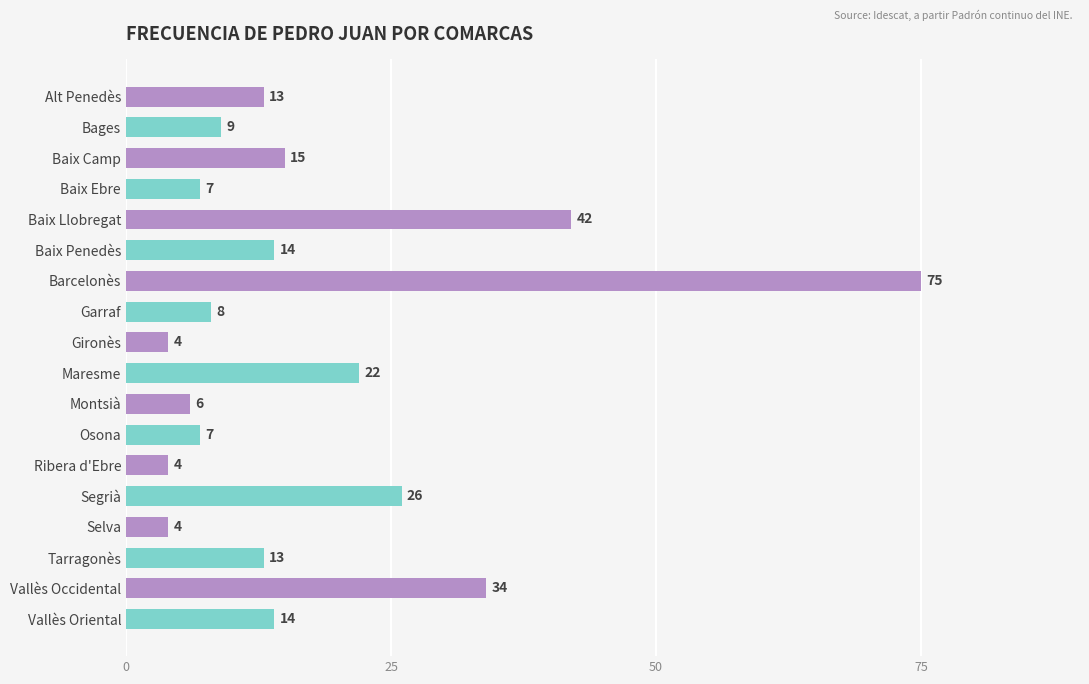

Where is the data nearest to the value 39?

Baix Llobregat